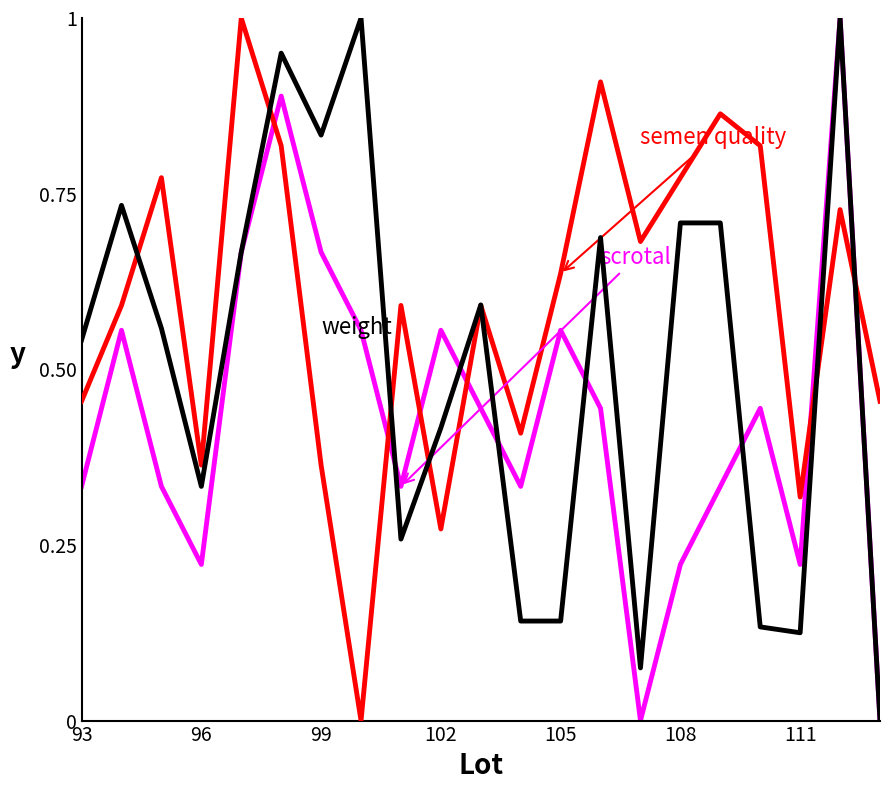

What is the maximum value shown in the chart?

1.0